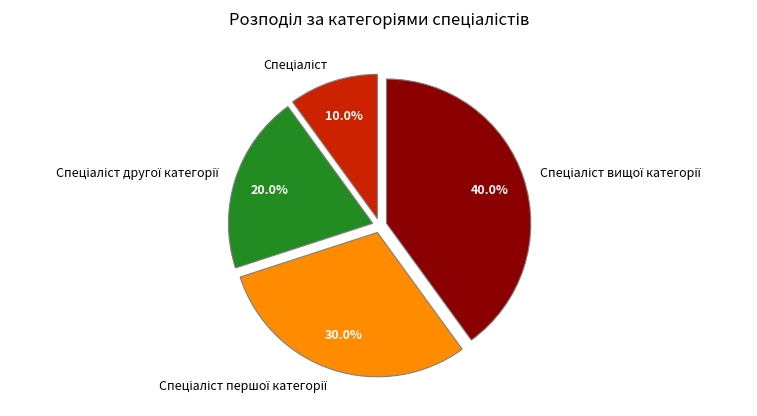

Is there a majority slice in this chart?

No